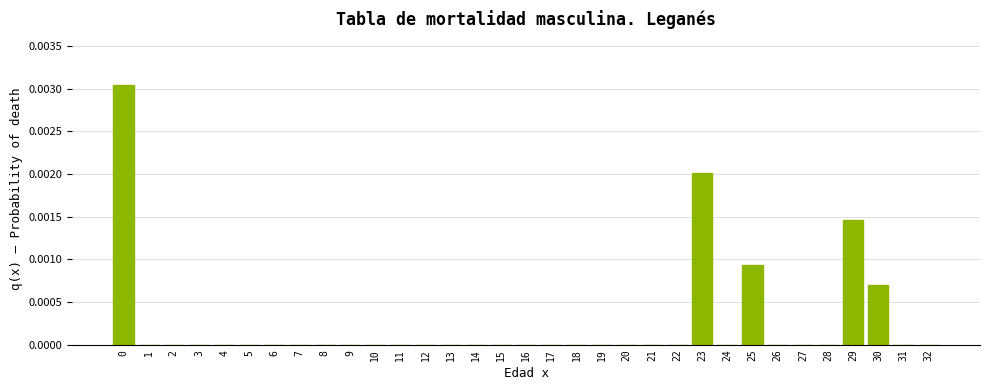

Is it true that the value at 7 is 0.0?

True